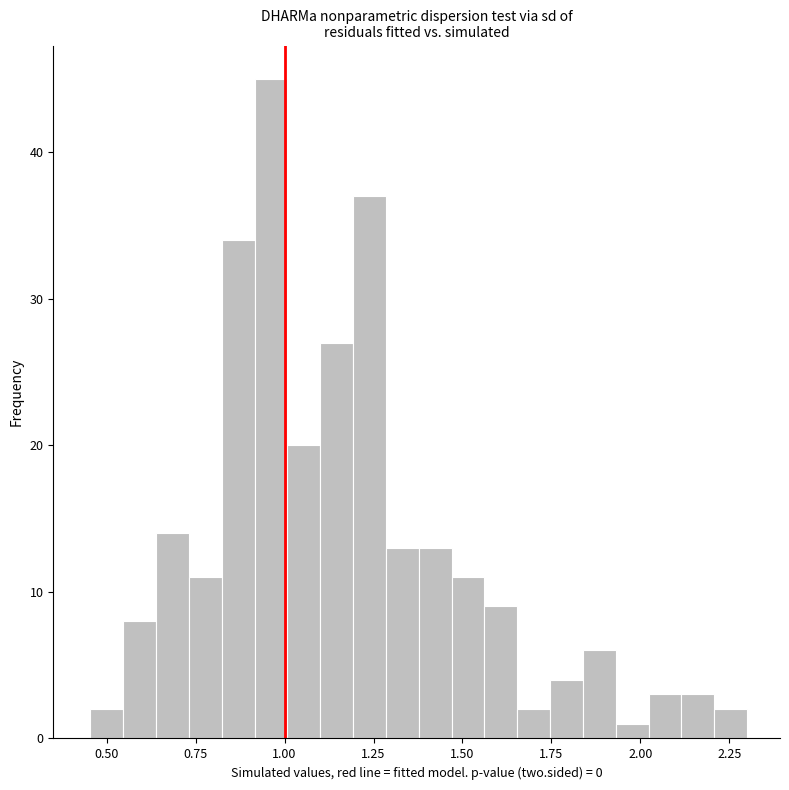

Read against the x-axis, roughly where is the centre of the tallest bar?

0.95